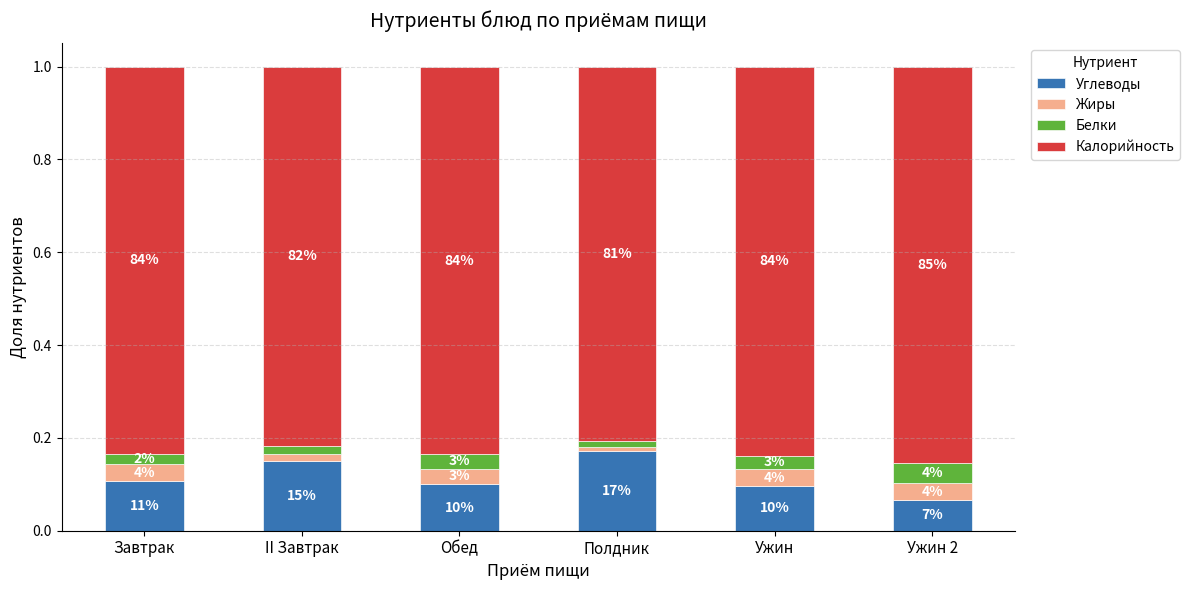

Are the bars grouped side by side (vs. stacked)?

No